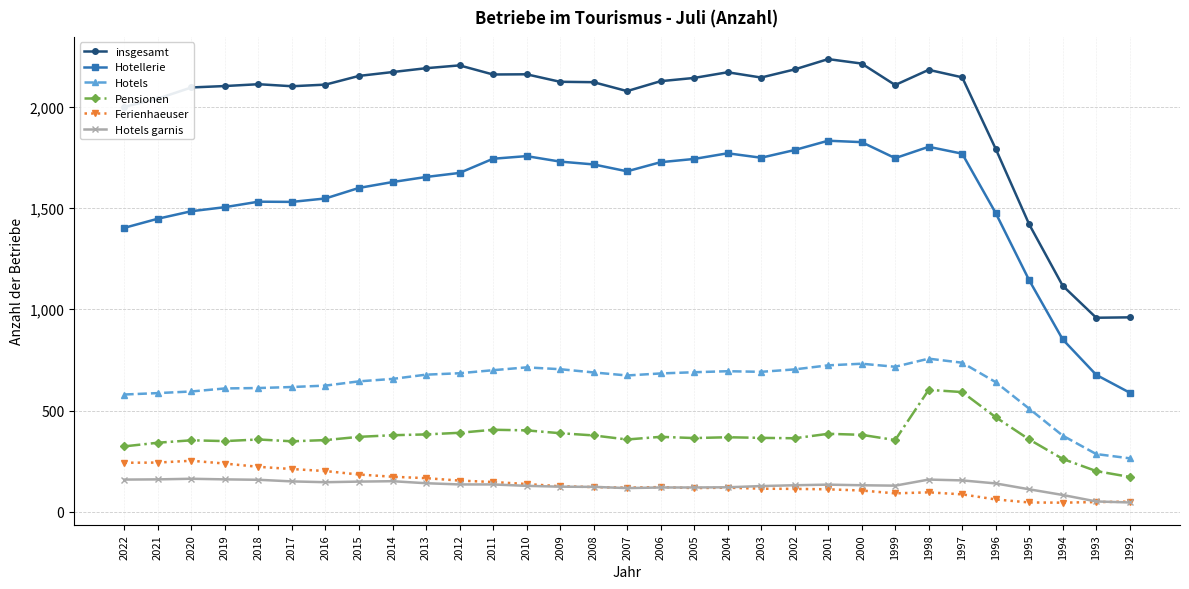

Is it true that Hotels garnis equals 146 at 2016?

True